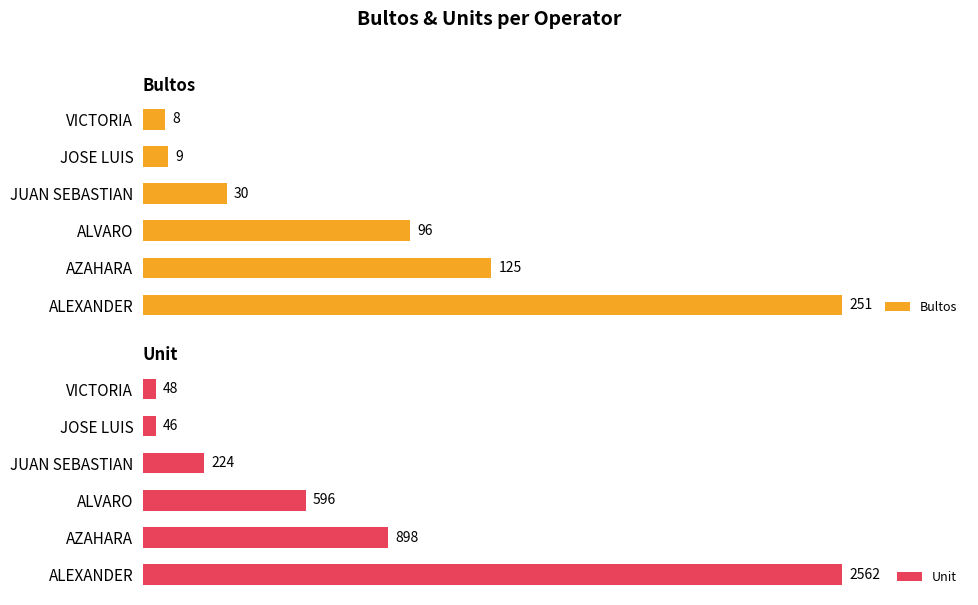

Which series has the largest range (max minus min)?

Unit